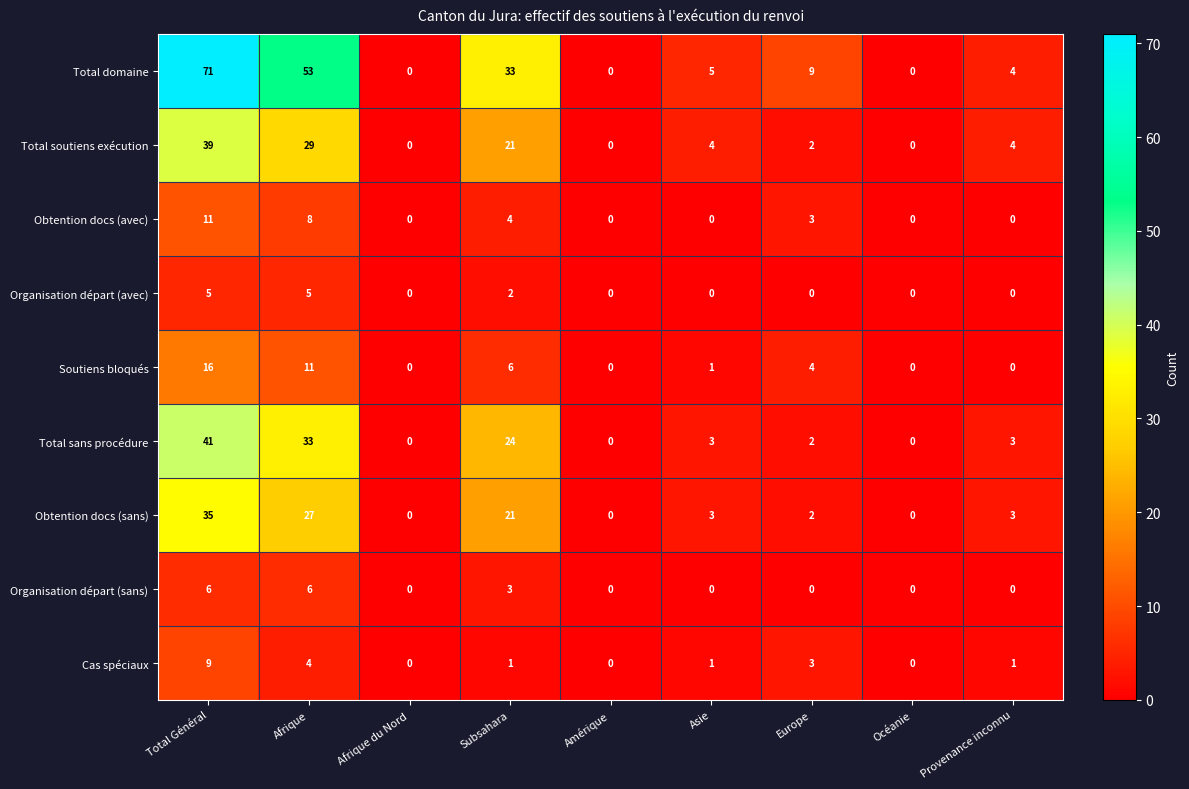

Where does the Total sans procédure series first go above 3?

Total Général